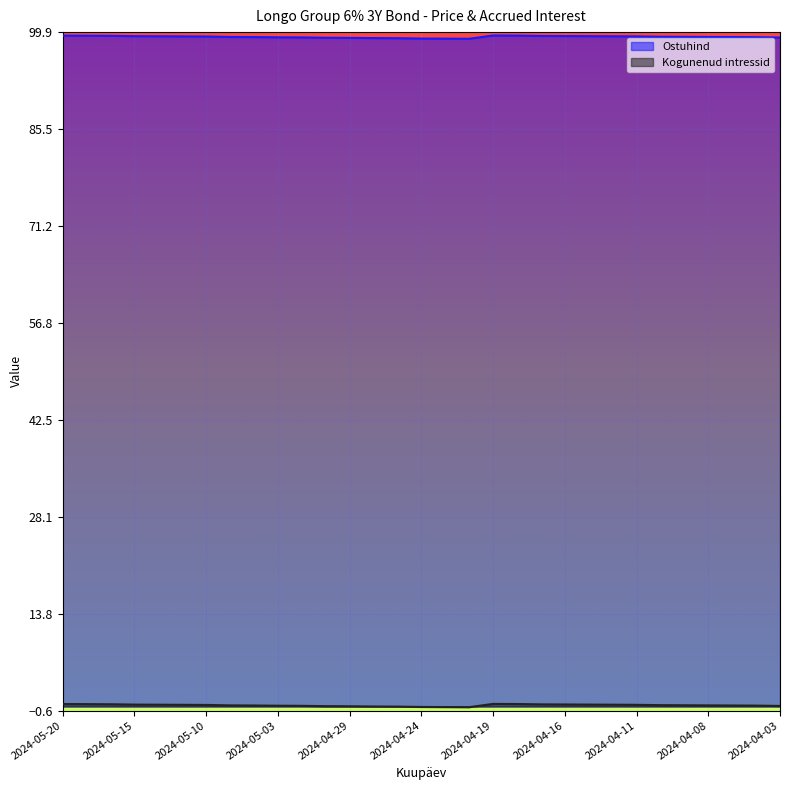

How many negative values does the Kogunenud intressid series have?

4